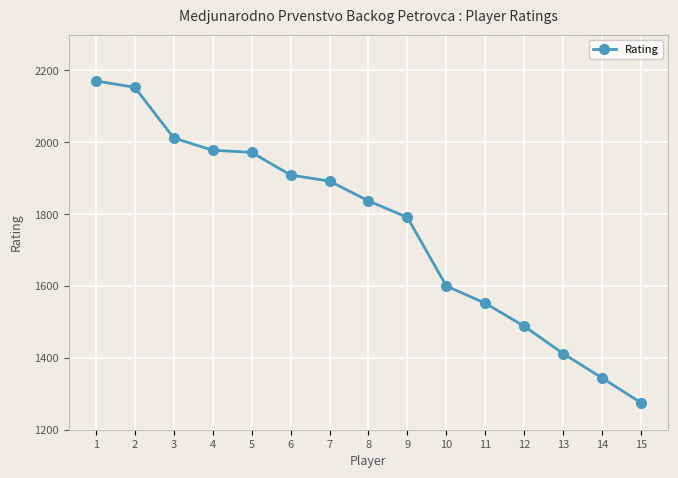

How many values are below 1837?

7